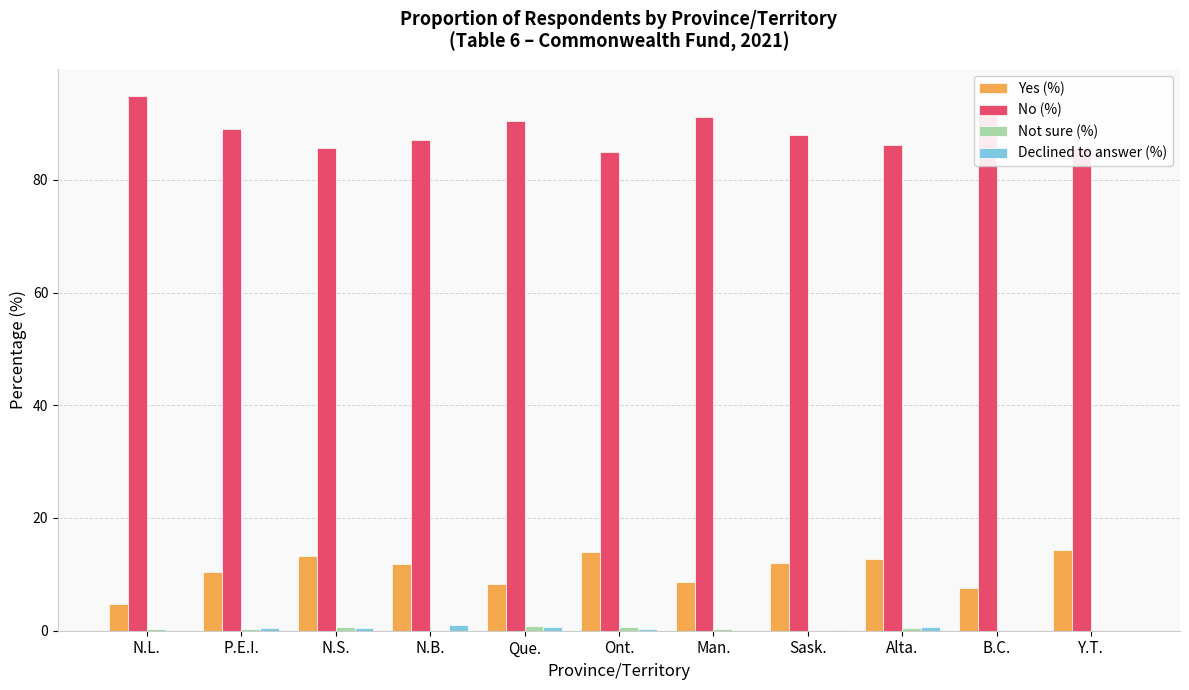

At which category does the chart reach its peak across all series?

N.L.